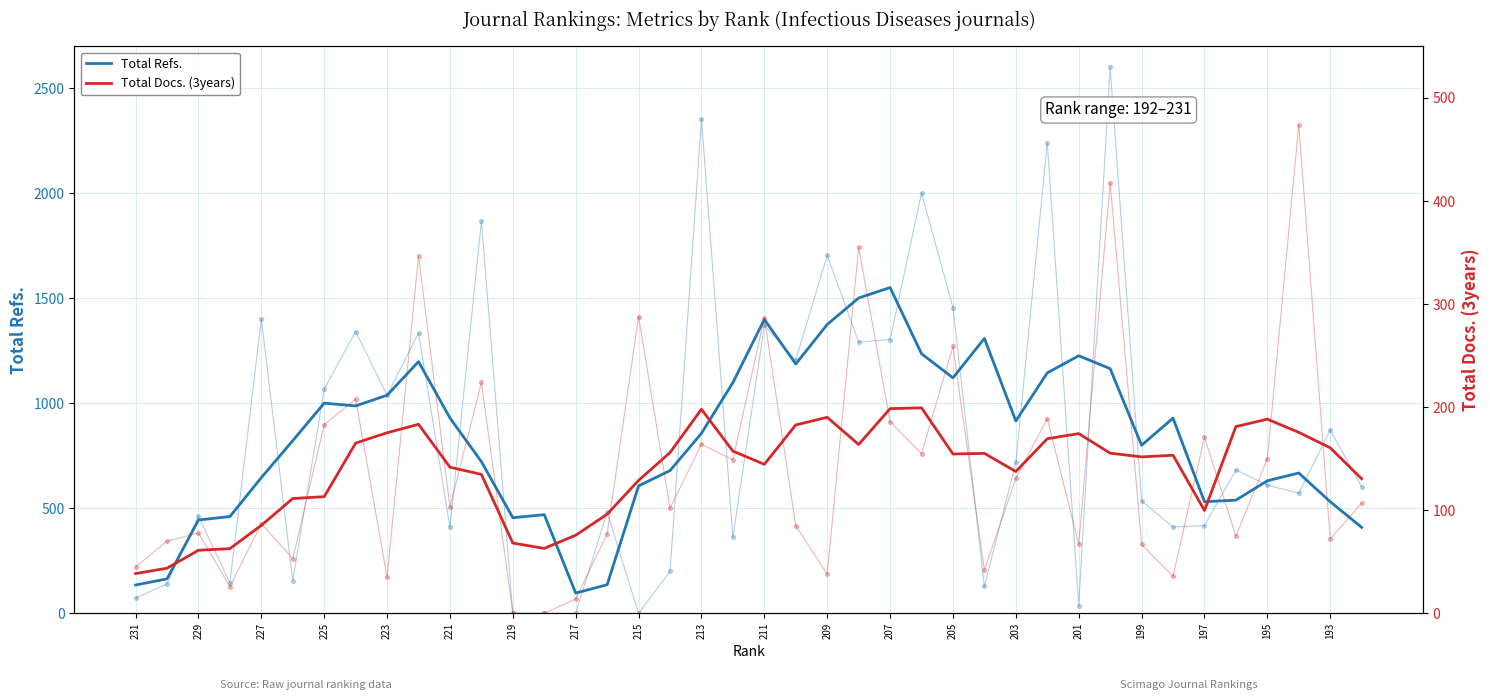

Which series has the largest total across all categories?

Total Refs.